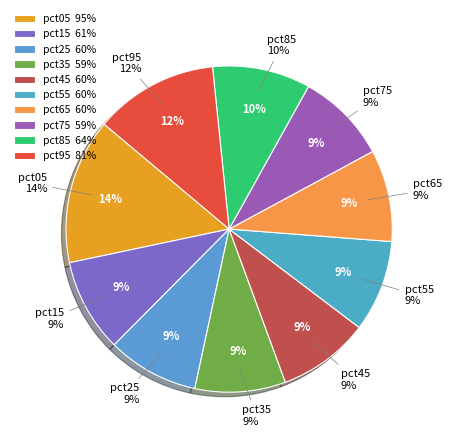

Does any single category account for the majority?

No